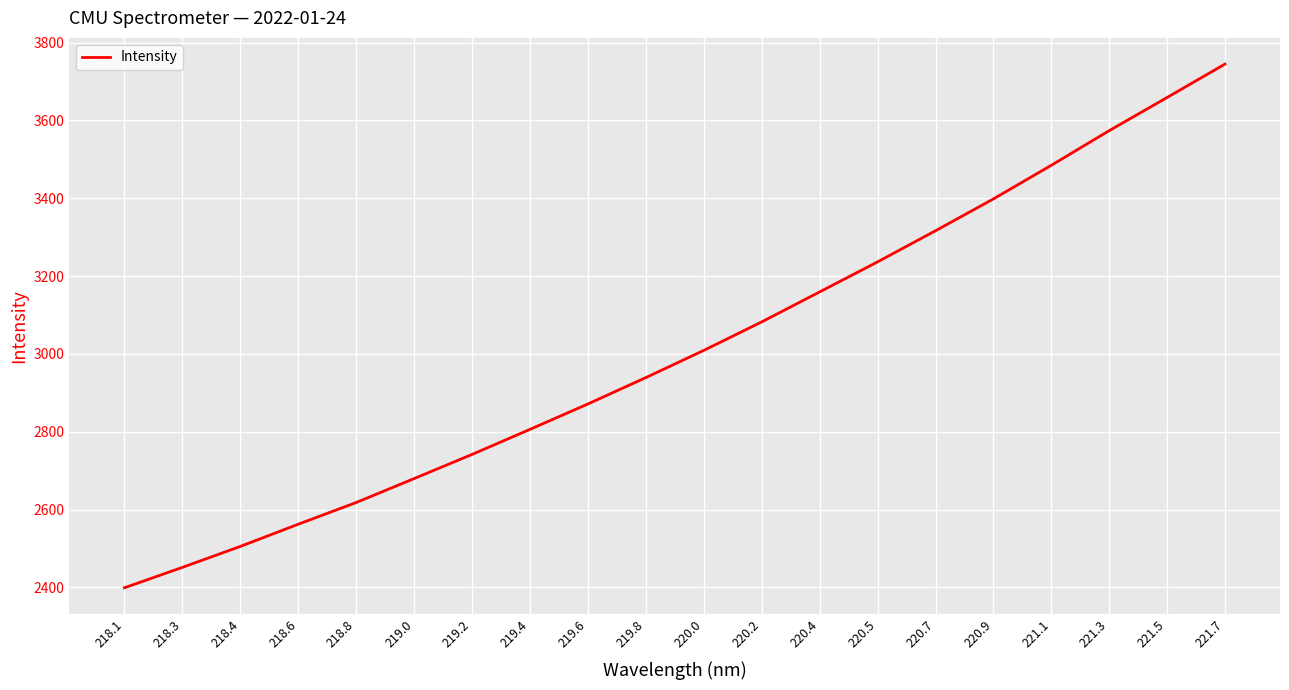

What is the change in value from 219.8 to 220.4?

+220.1